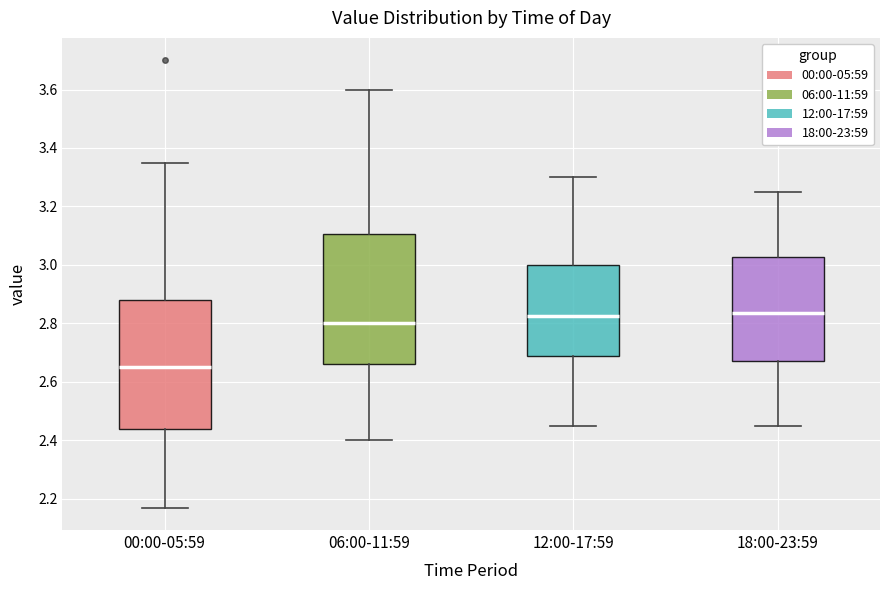

Reading left to right, read every box against the y-axis: the position of its median line, the range the box covers, and the ends of its whiskers. The values are not printed on the chart, so give them approximately, as read against the axis.

00:00-05:59: median 2.66, box 2.44 to 2.88, whiskers 2.18 to 3.36
06:00-11:59: median 2.80, box 2.66 to 3.10, whiskers 2.40 to 3.60
12:00-17:59: median 2.82, box 2.68 to 3.00, whiskers 2.46 to 3.30
18:00-23:59: median 2.84, box 2.68 to 3.02, whiskers 2.46 to 3.26